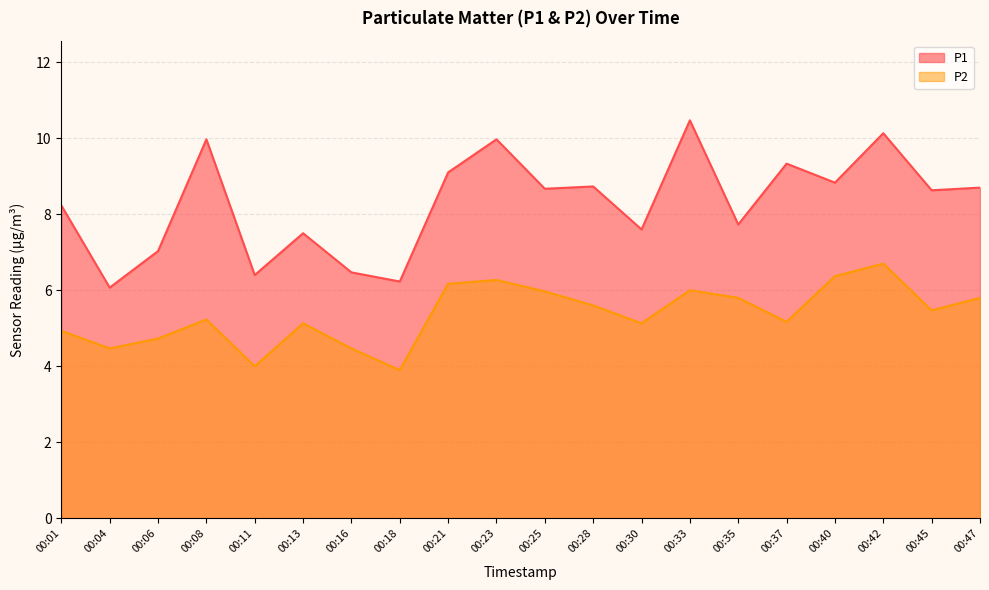

True or false: P2 has more than 2 interior local peaks.

True